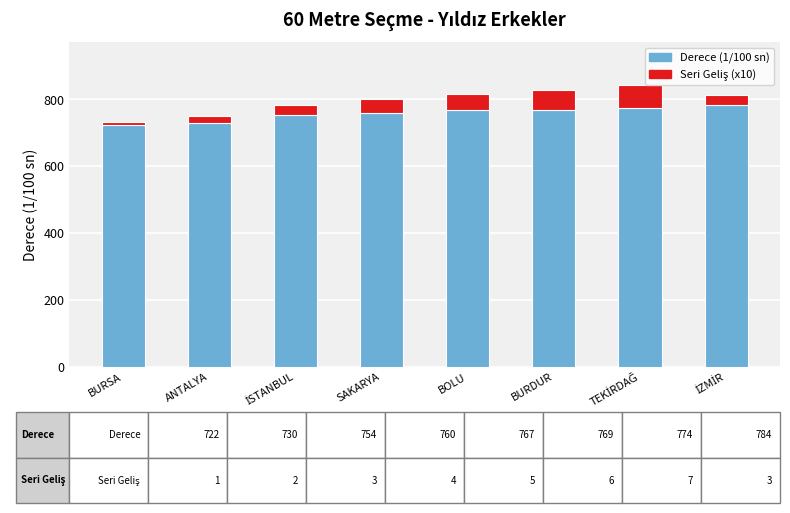

Is it true that Derece (1/100 sn) equals 195 at ANTALYA?

False